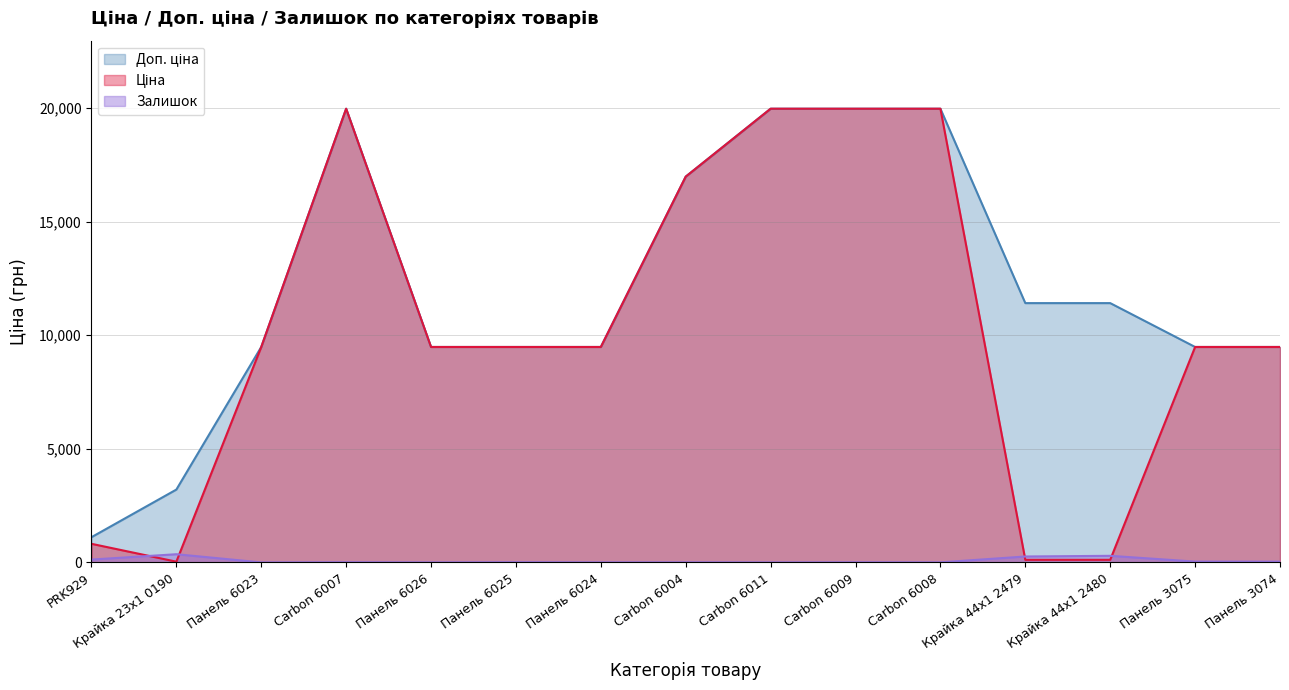

How many lines are shown in the chart?

3